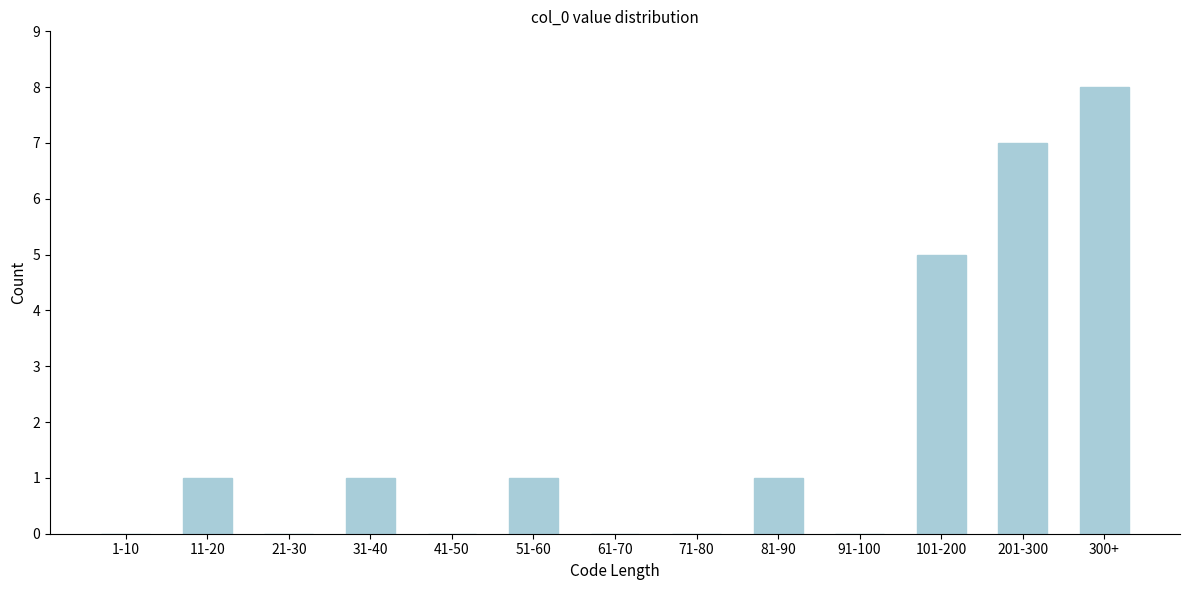

Reading right to left, list all the values displayed in this chart.

300+=8	201-300=7	101-200=5	91-100=0	81-90=1	71-80=0	61-70=0	51-60=1	41-50=0	31-40=1	21-30=0	11-20=1	1-10=0